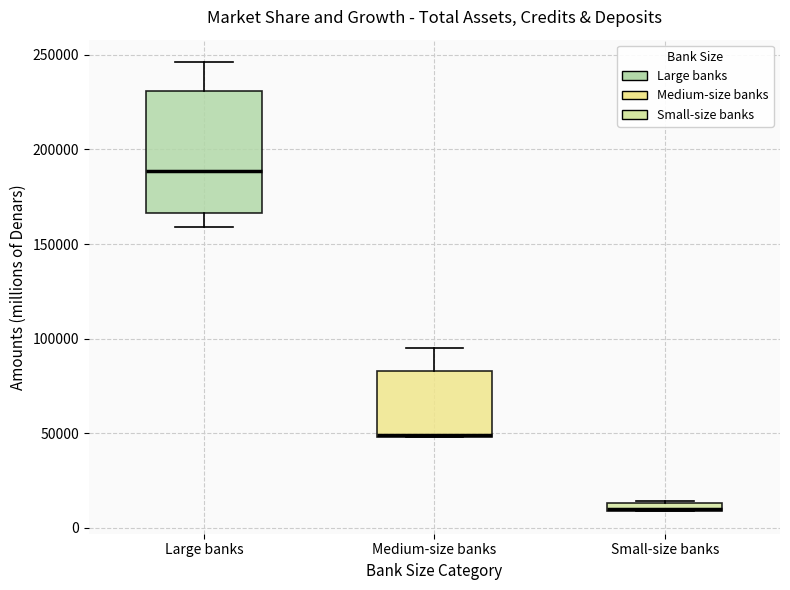

Which box is the tallest, from its lower edge to its upper edge?

Large banks